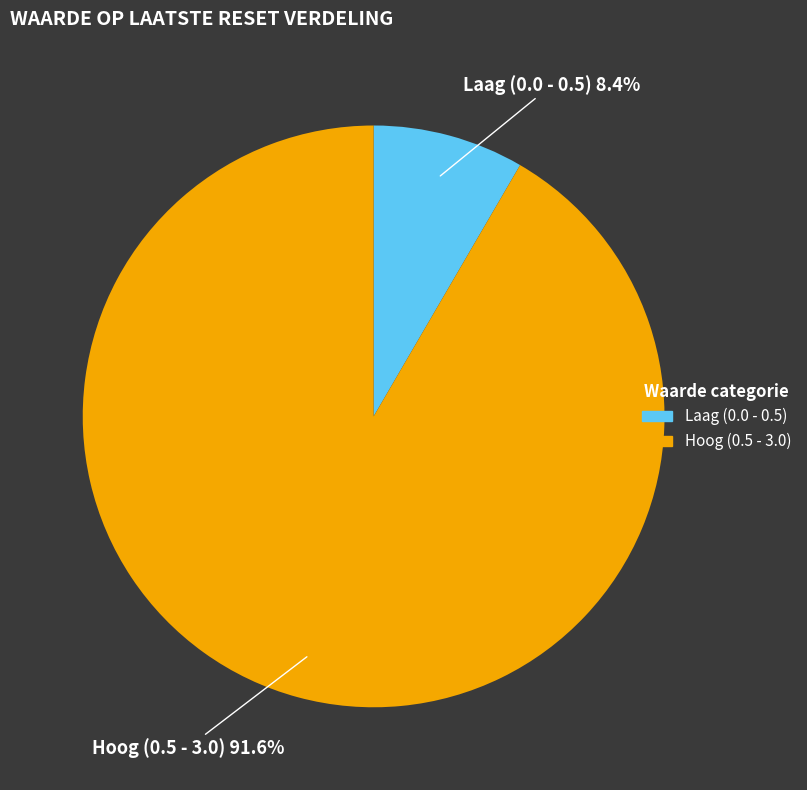

Is there a majority slice in this chart?

Yes